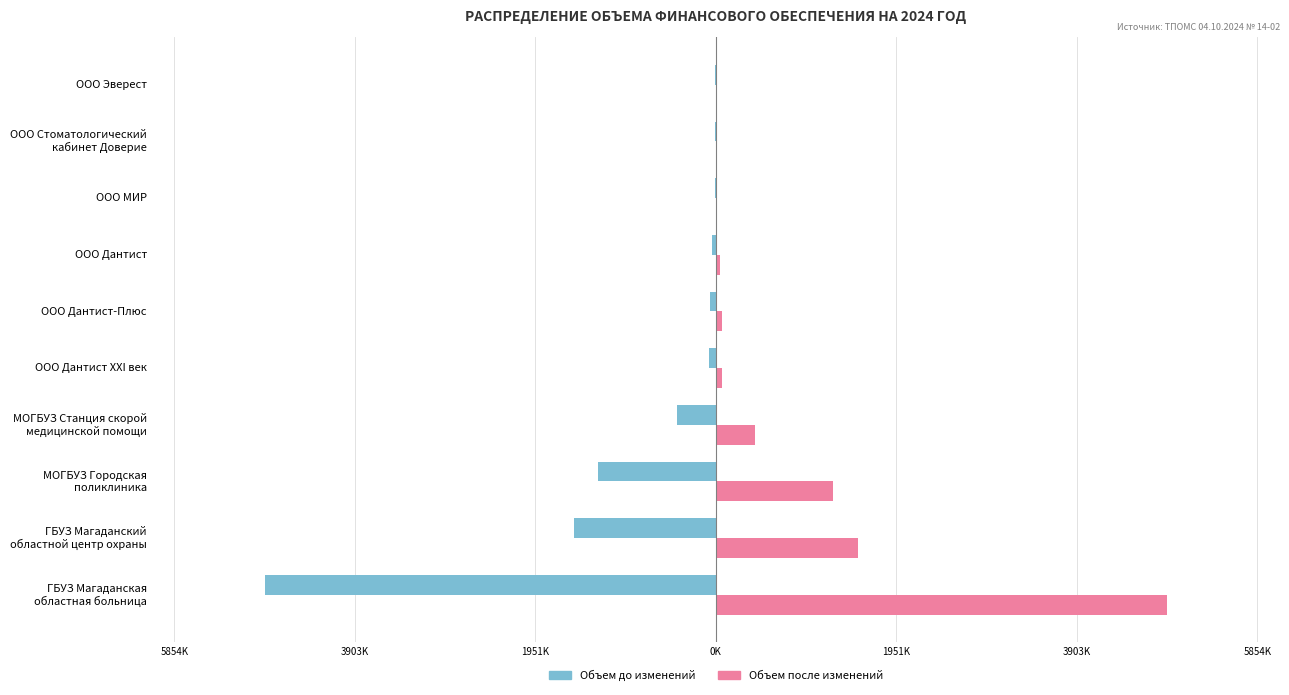

Rank the series by their average value, from highest to lowest.

Объем после изменений, Объем до изменений